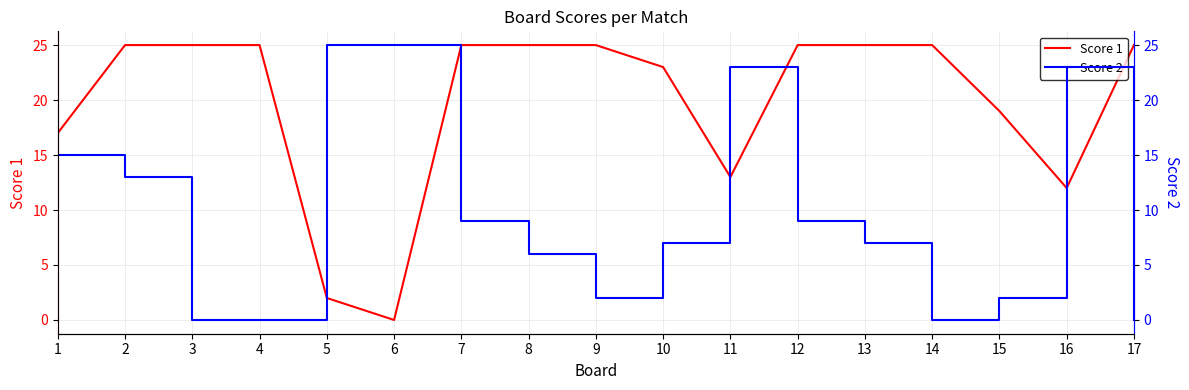

How many positive values does the Score 2 series have?

13